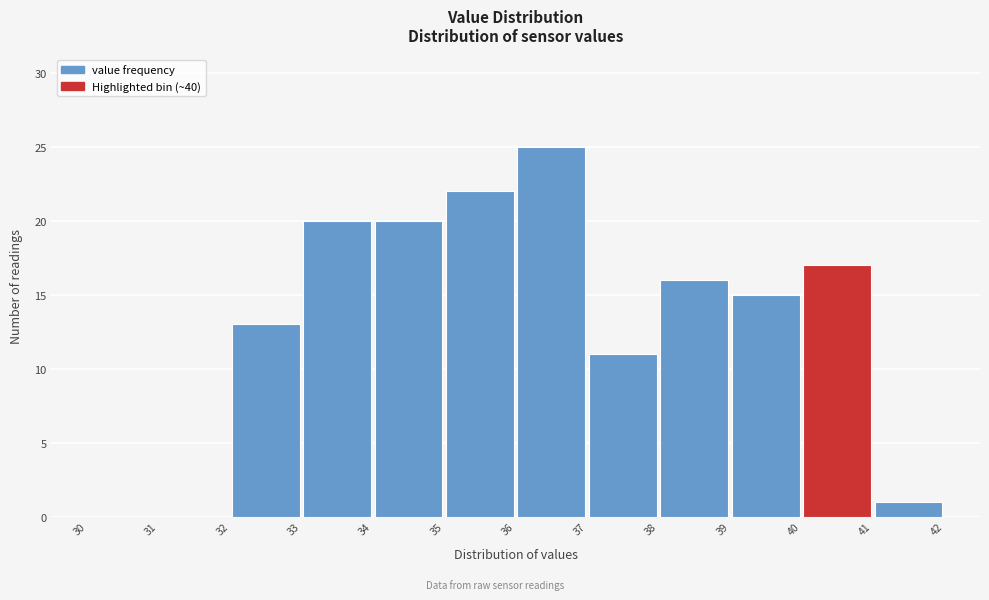

How tall is the bar that spans 36 to 37 on the x-axis? The values are not printed on the chart, so give them approximately, as read against the axis.

25